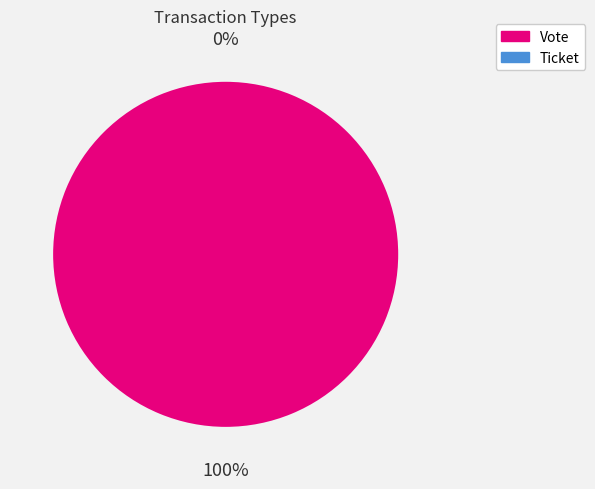

Do Ticket and Vote together represent more than half of the pie?

Yes